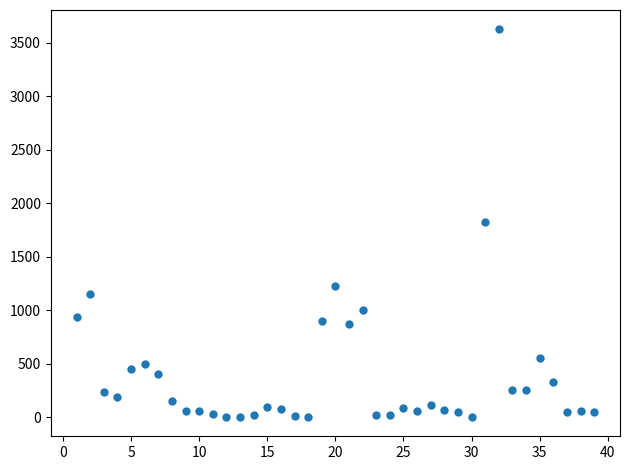

What is the range of Y values (max minus min)?

3622